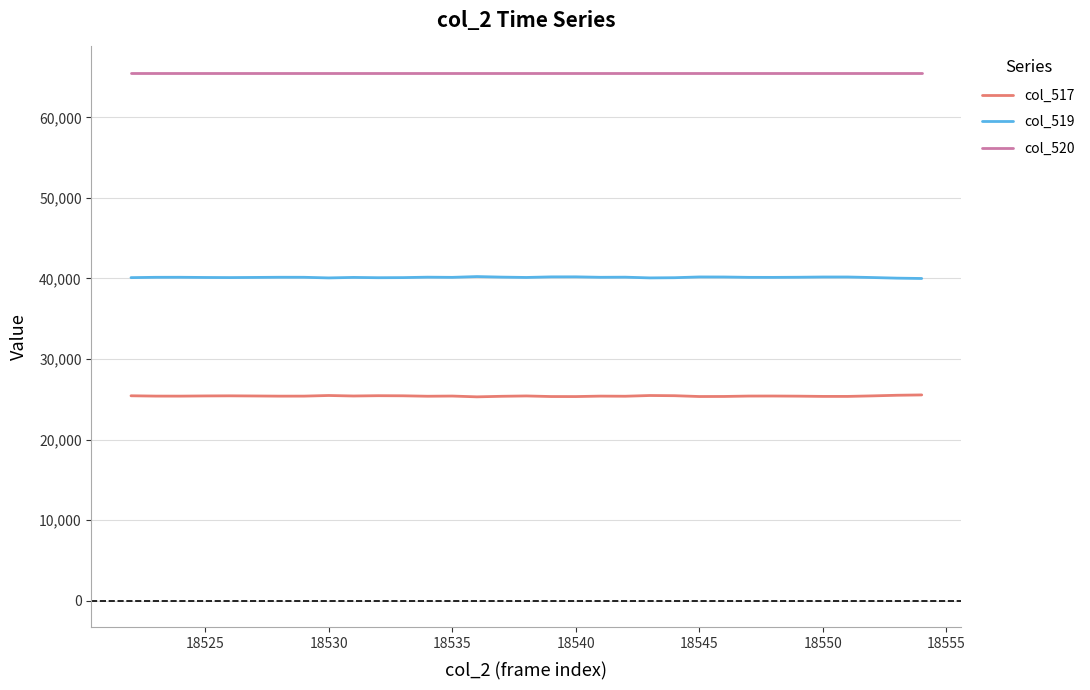

Rank the series by their average value, from highest to lowest.

col_520, col_519, col_517